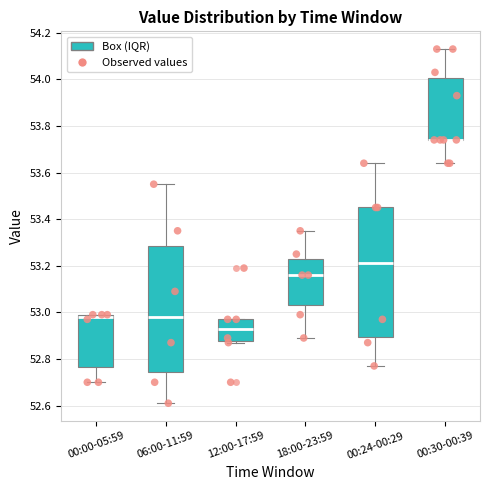

Where is the lower edge of the box for 00:00-05:59 on the y-axis? The values are not printed on the chart, so give them approximately, as read against the axis.

52.76